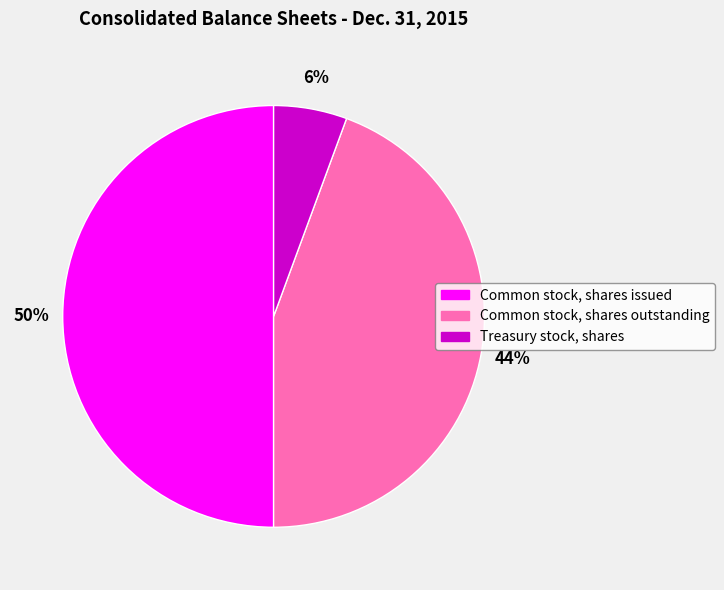

The Treasury stock, shares slice represents 6% of the pie. True or false?

True